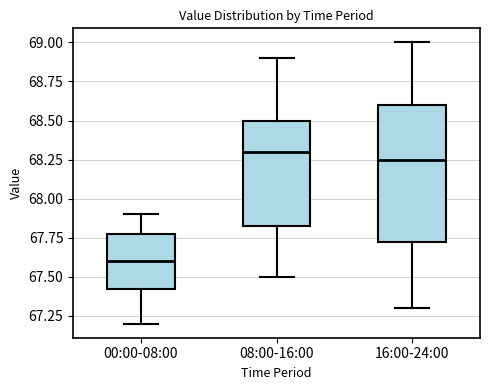

Which box is the tallest, from its lower edge to its upper edge?

16:00-24:00